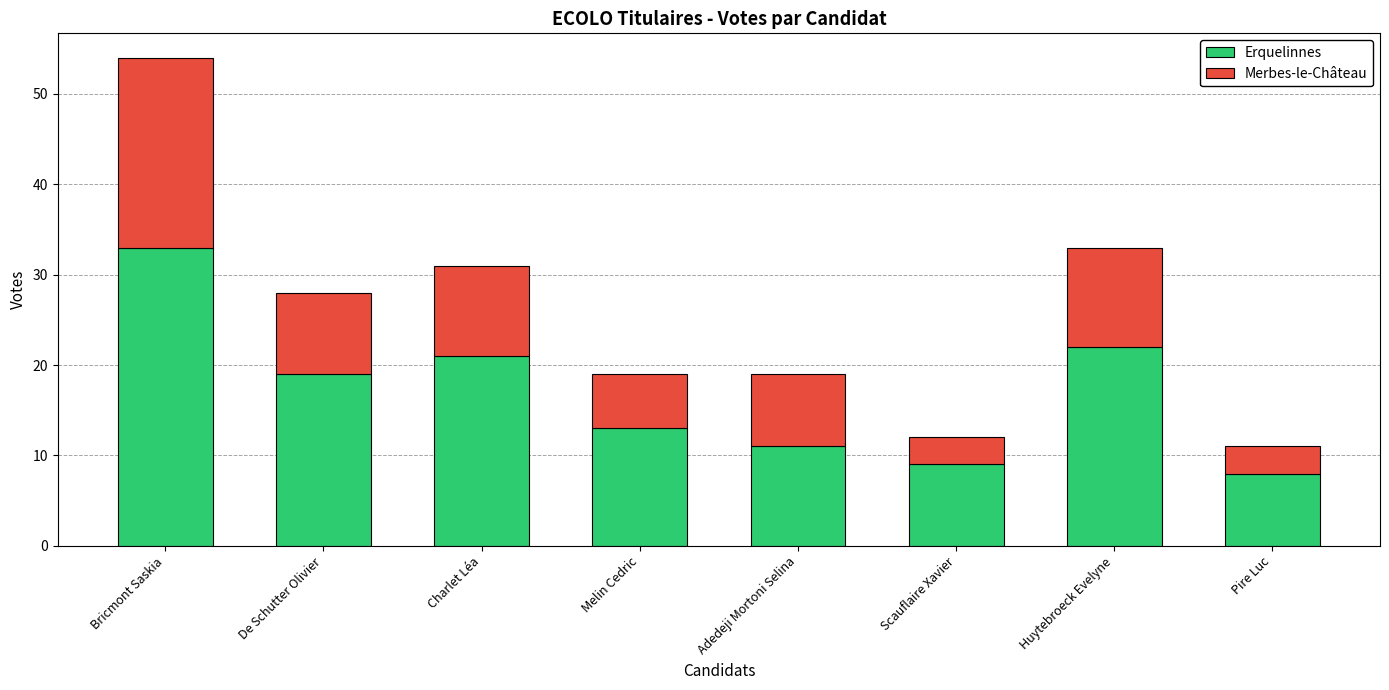

Which category has the highest value in the Erquelinnes series?

Bricmont Saskia